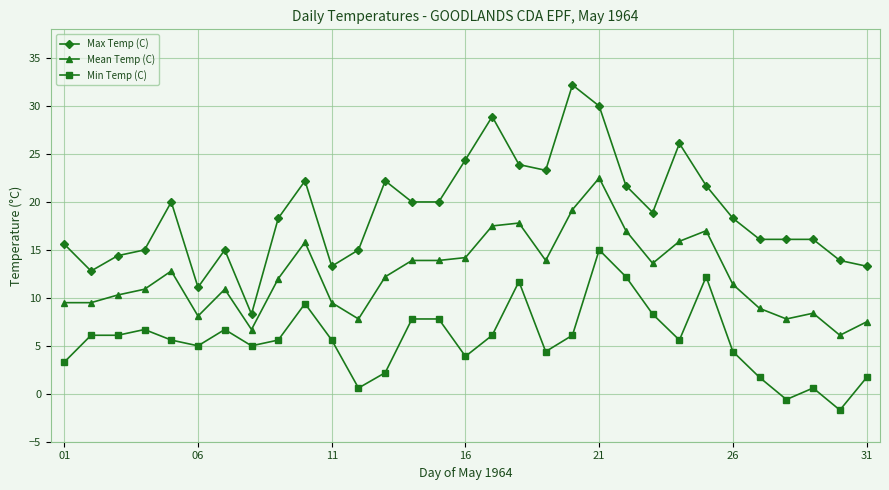

What is the average value of the Mean Temp (C) series?

12.3